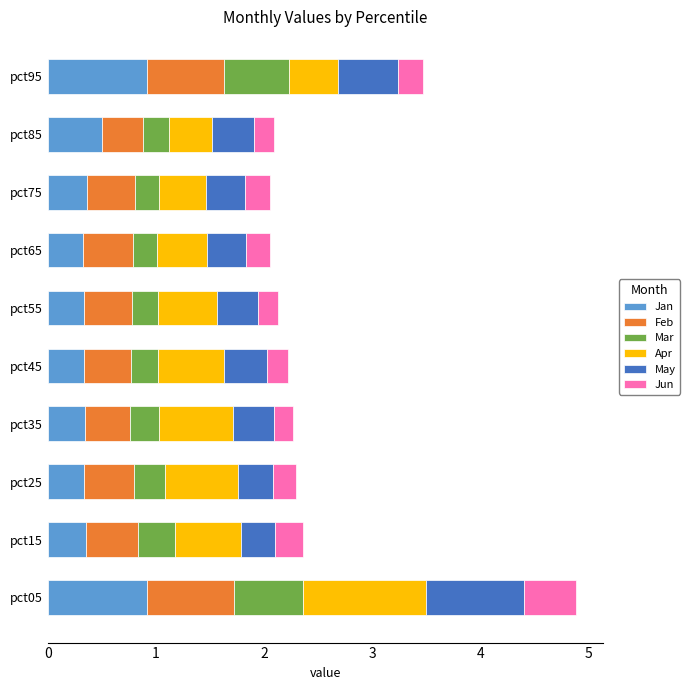

True or false: Jan has a value of 0.1 at pct55.

False